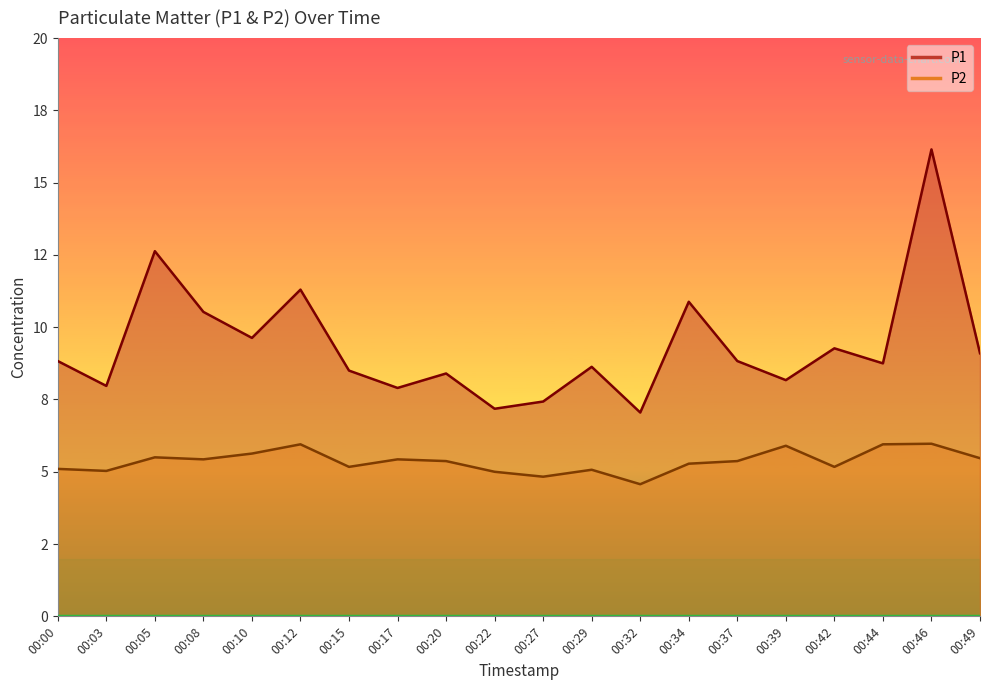

Rank the series by their average value, from highest to lowest.

P1, P2